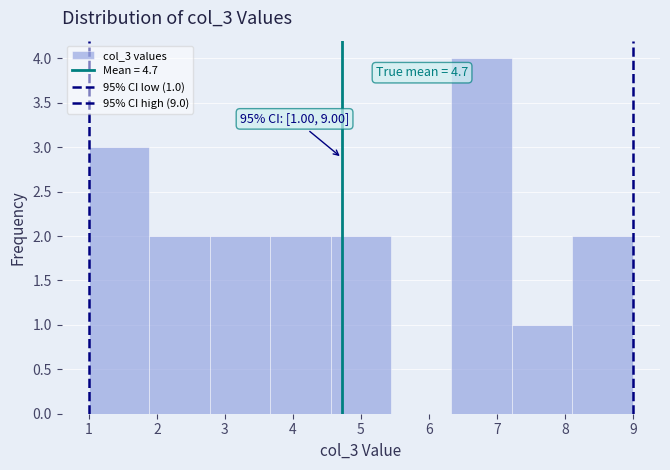

Which range on the x-axis has the tallest bar?

6.3 to 7.2